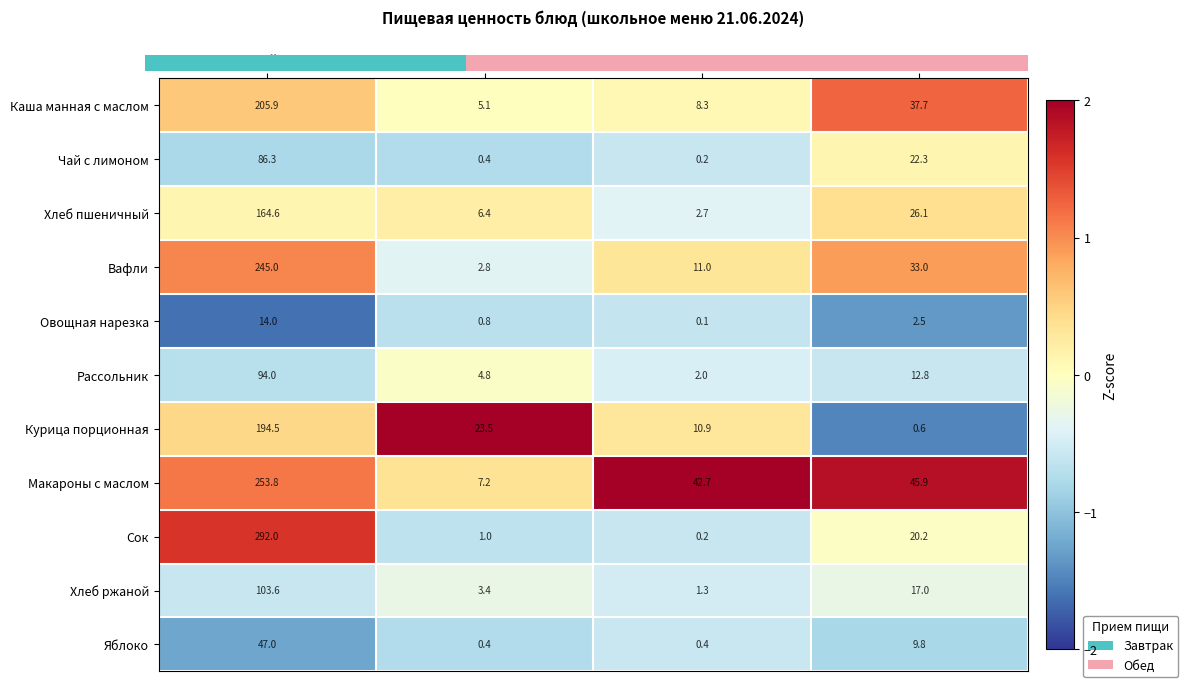

What is the sum of the Каша манная с маслом values at Белки and Калорийность?

211.0